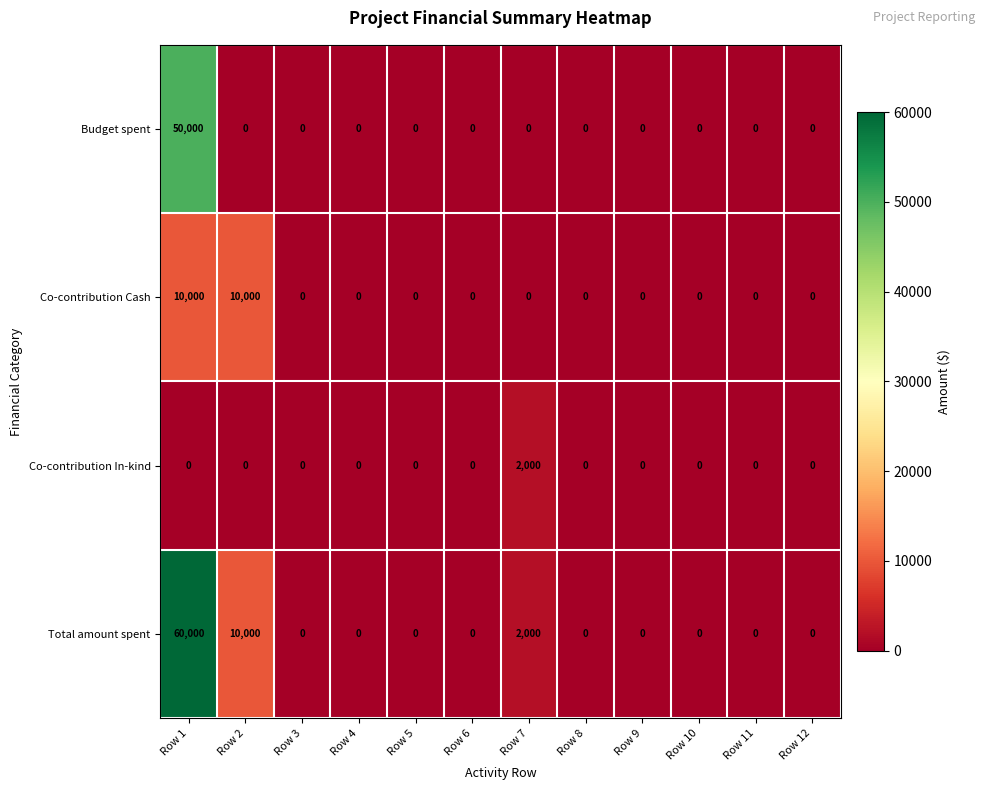

What is the difference between the highest and lowest values at Row 2?

10000